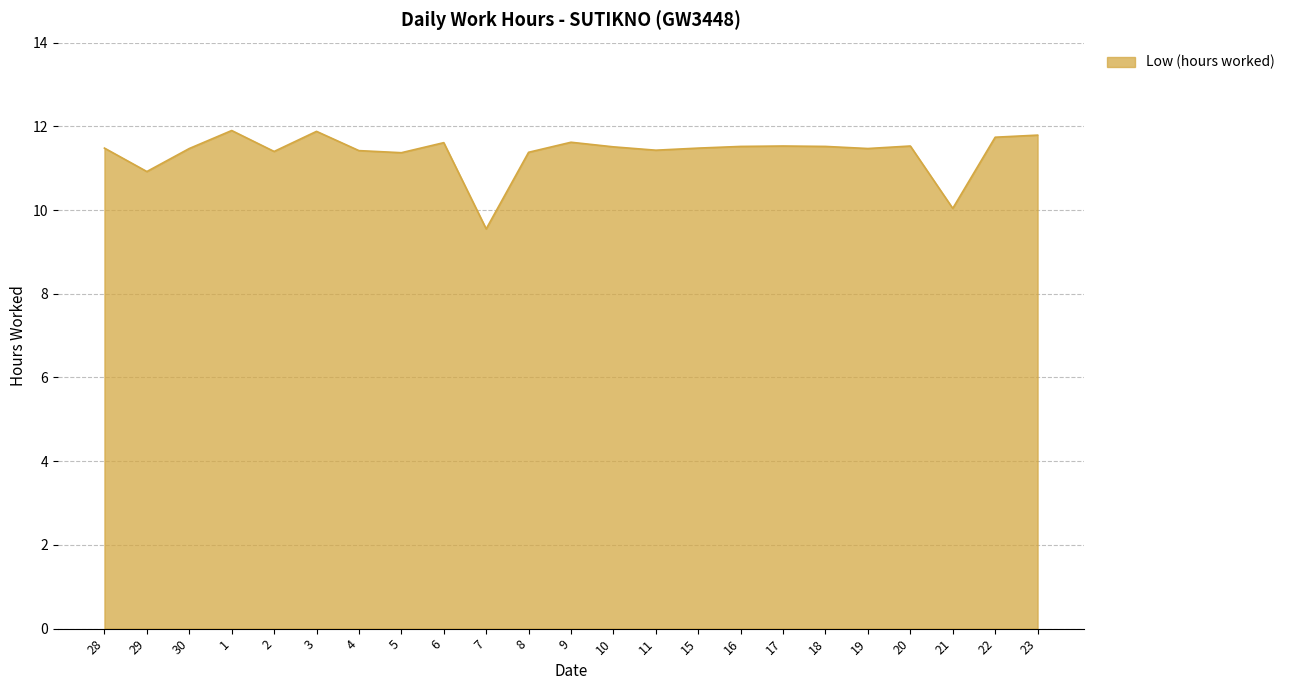

At which category does the chart reach its minimum across all series?

7